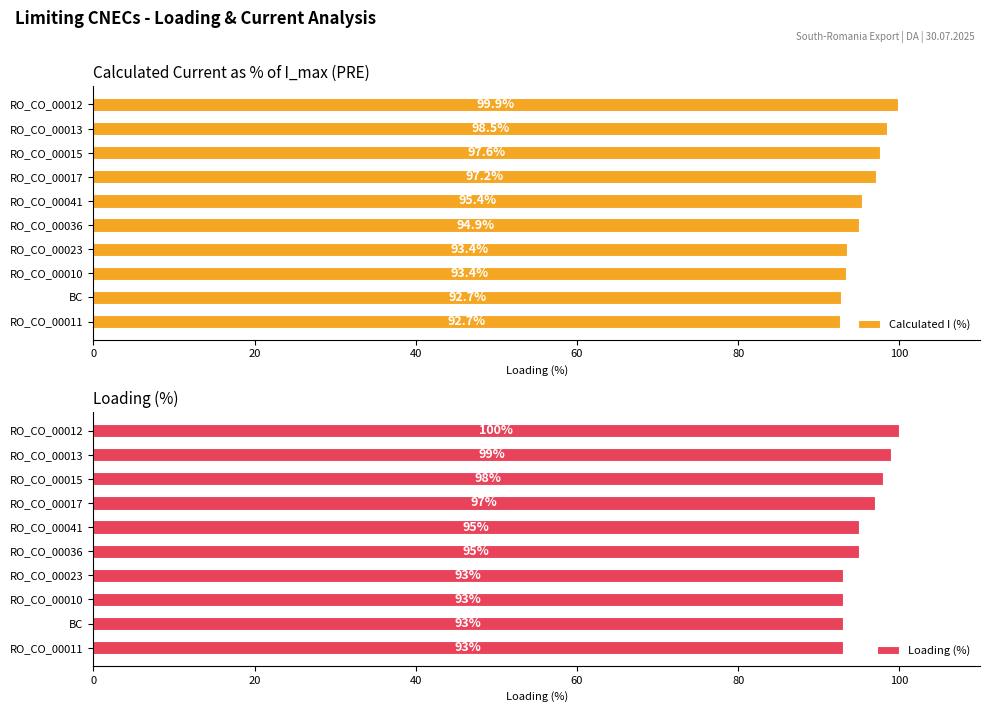

Rank the series by their maximum value, from highest to lowest.

Loading (%), Calculated I (%)